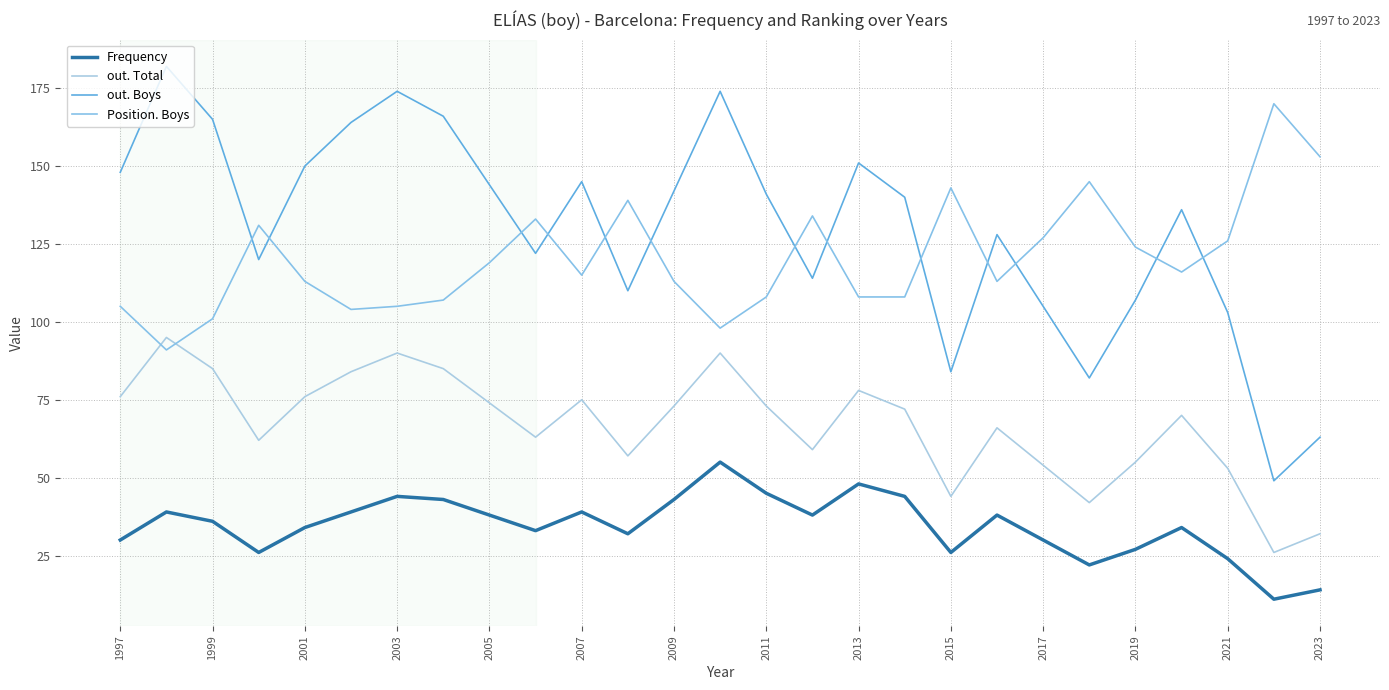

How many lines are shown in the chart?

4